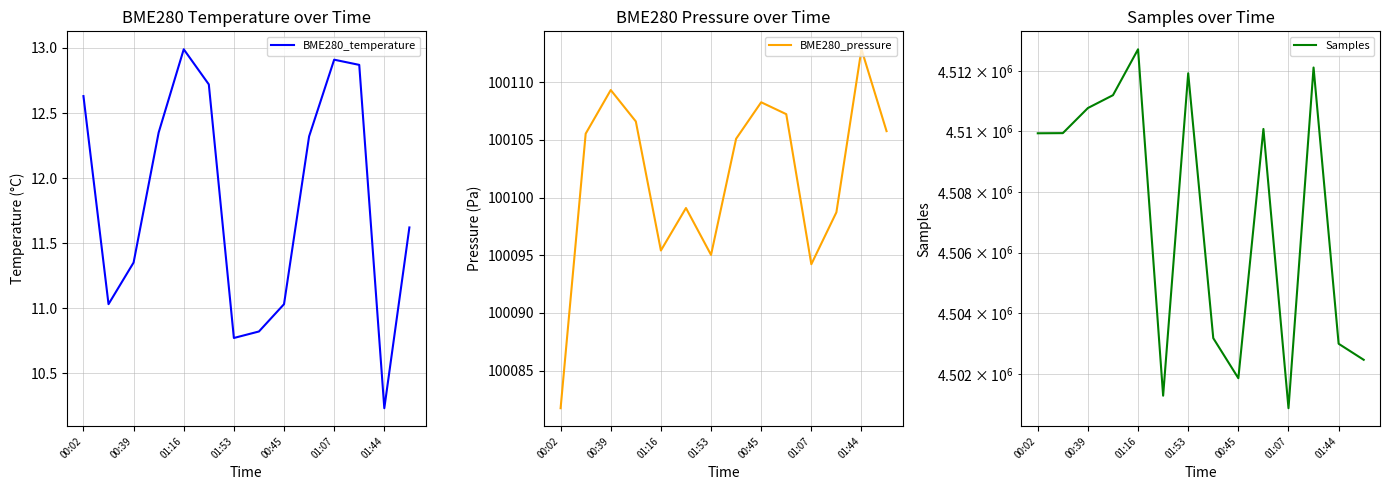

What is the average value of the Samples series?

4507237.5